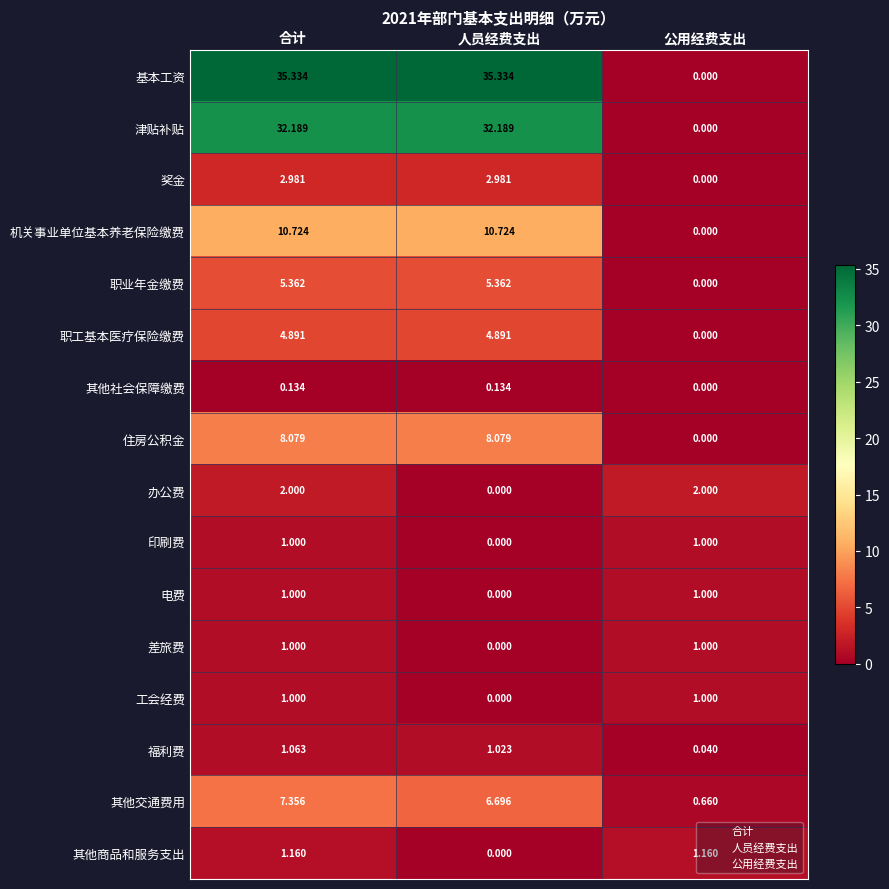

What is the total value across all series at 公用经费支出?

7.9